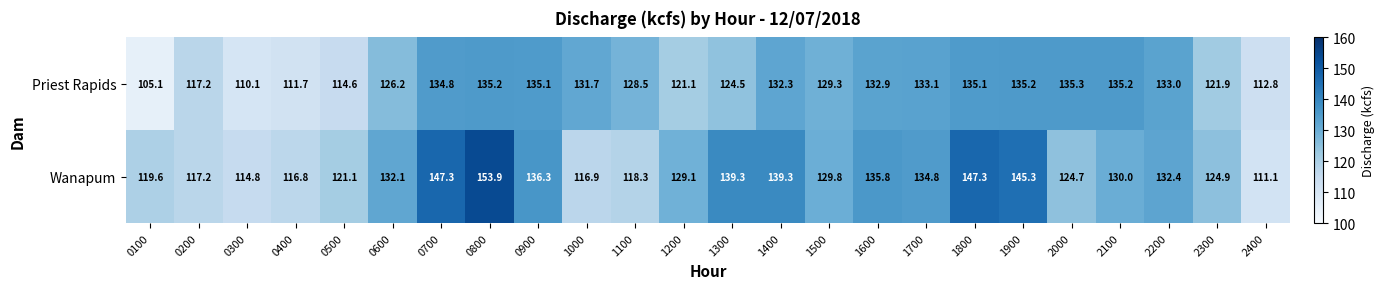

Which series changed the most between 0600 and 0900?

Priest Rapids